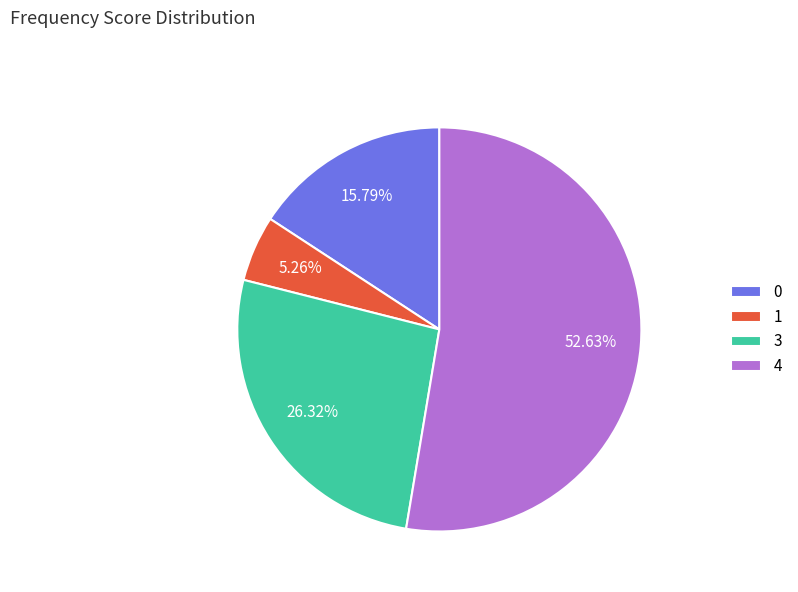

Which slice is the smallest?

1